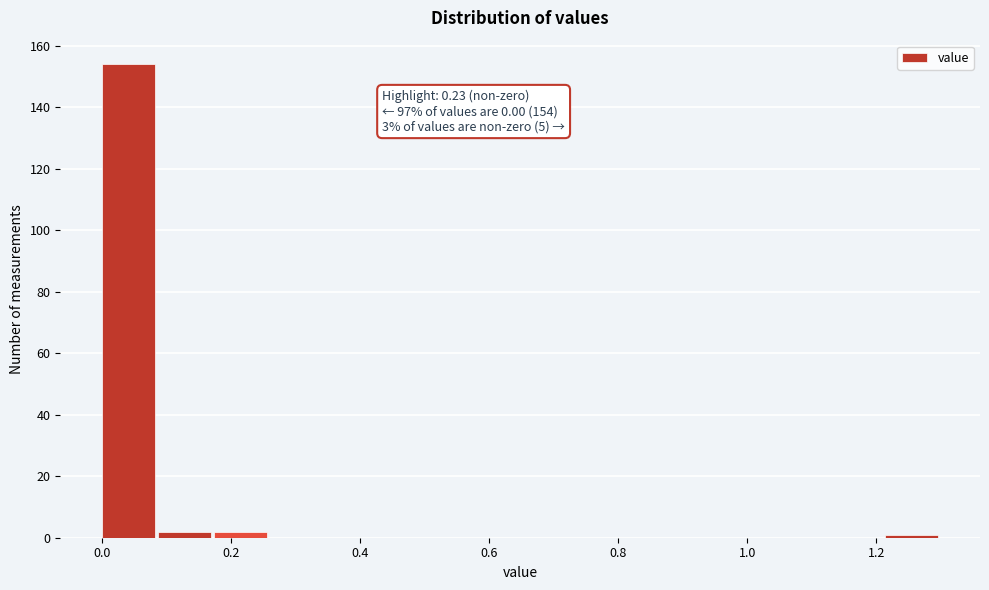

Over which range of the x-axis is the bar tallest?

0.00 to 0.08